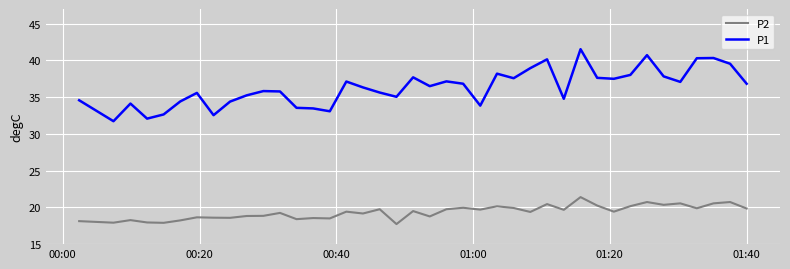

True or false: P1 and P2 cross at least once.

False